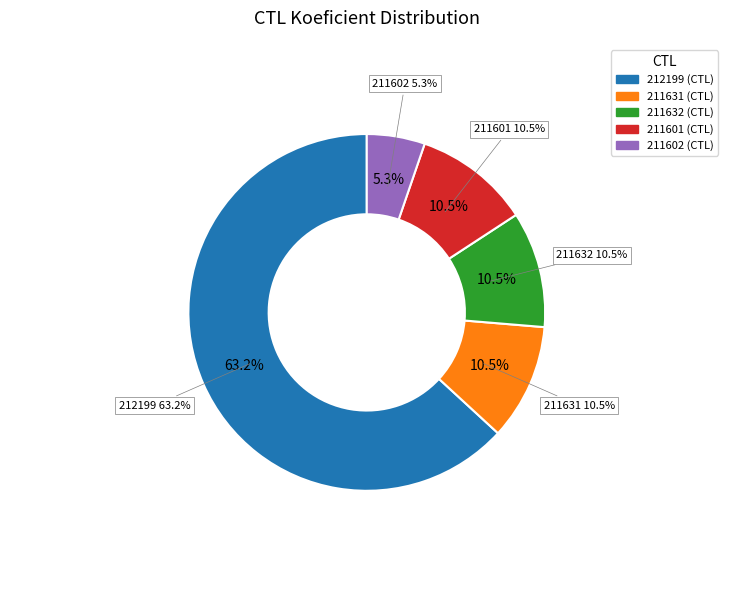

The 211632 slice represents 22% of the pie. True or false?

False